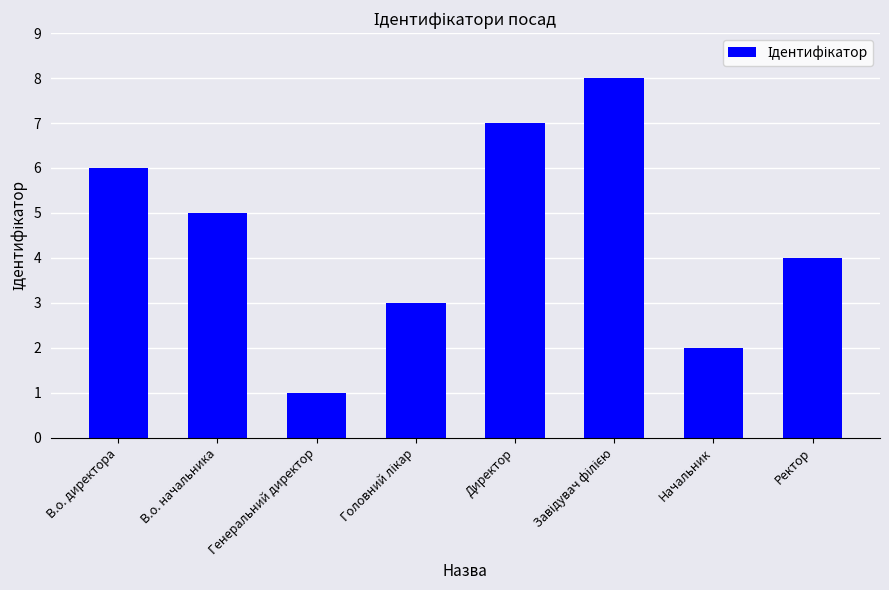

Are the bars grouped side by side (vs. stacked)?

No